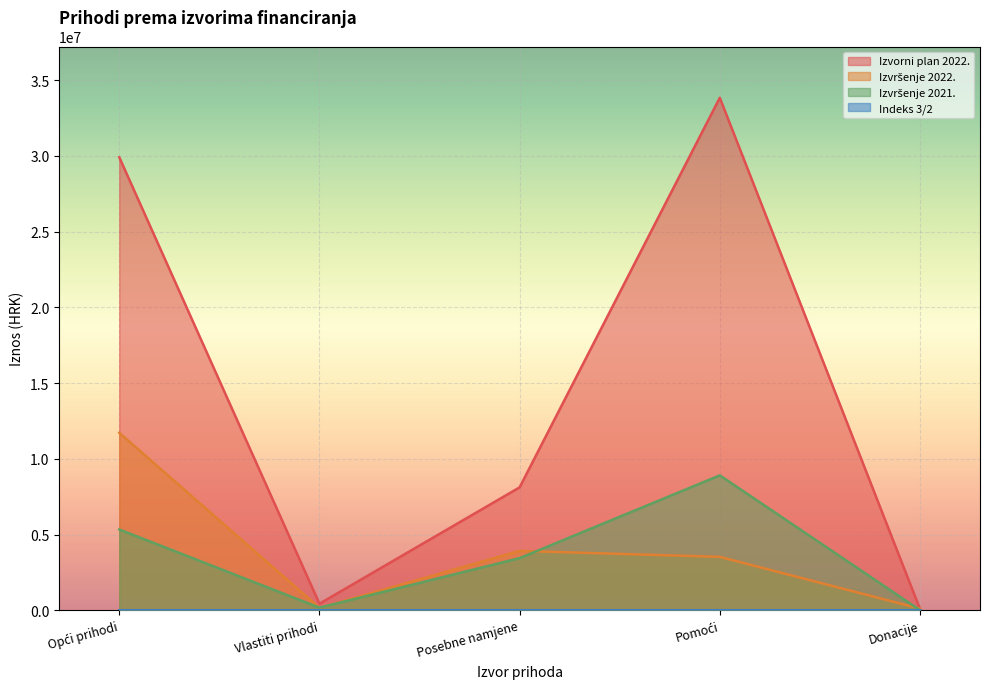

Is the value of Izvršenje 2021. at Vlastiti prihodi greater than the value of Izvorni plan 2022. at Opći prihodi?

No